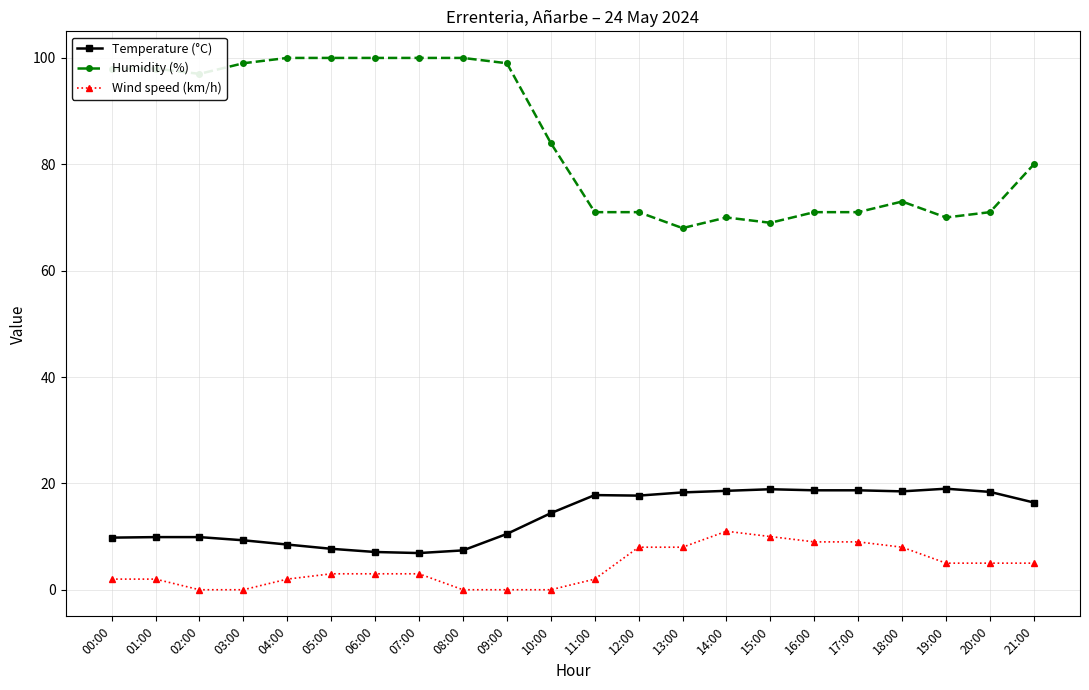

True or false: Wind speed (km/h) has a value of 2.0 at 04:00.

True